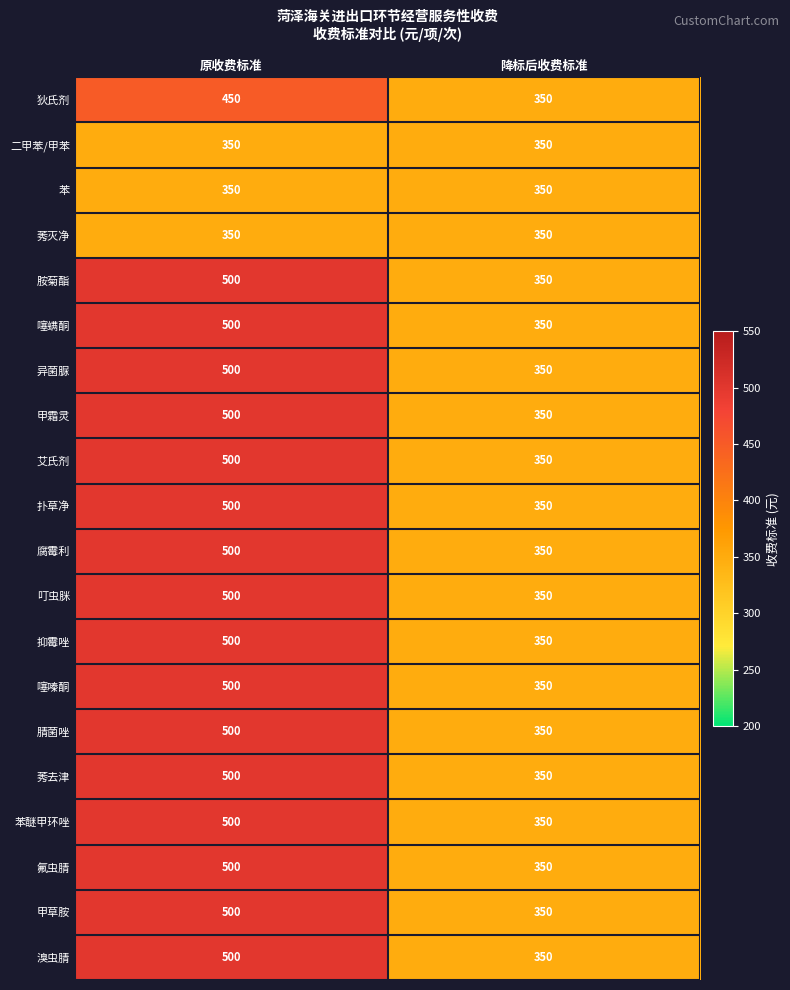

What is the total value across all series at 降标后收费标准?

7000